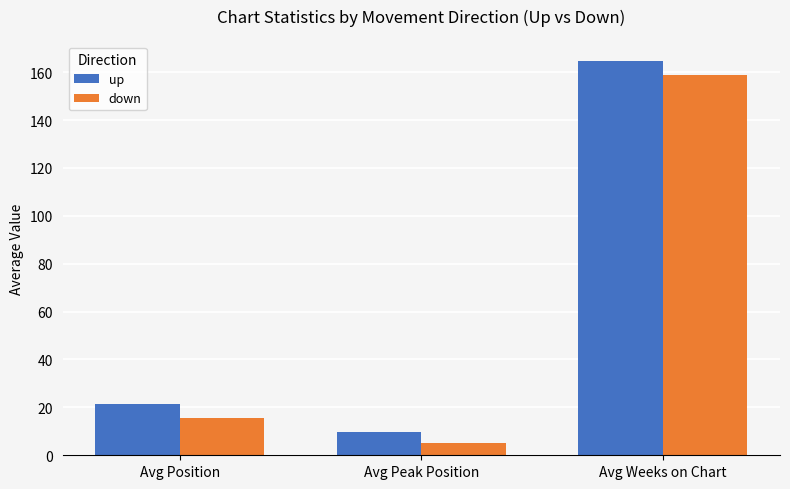

The down series shows 158.9 at Avg Weeks on Chart. True or false?

True